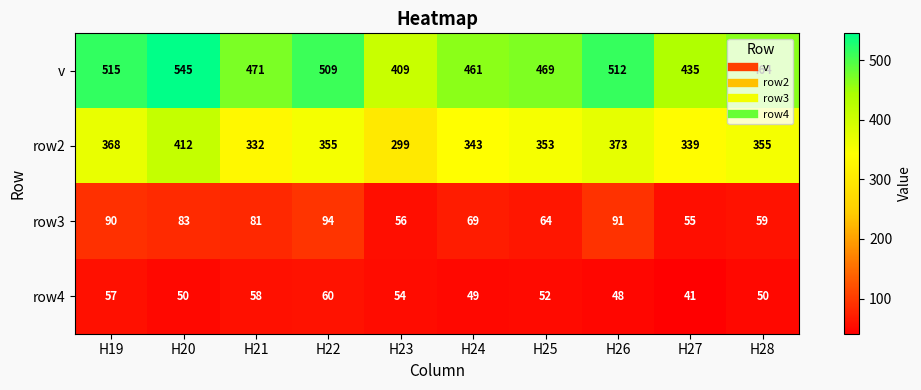

At which label does row4 first exceed 52?

H19